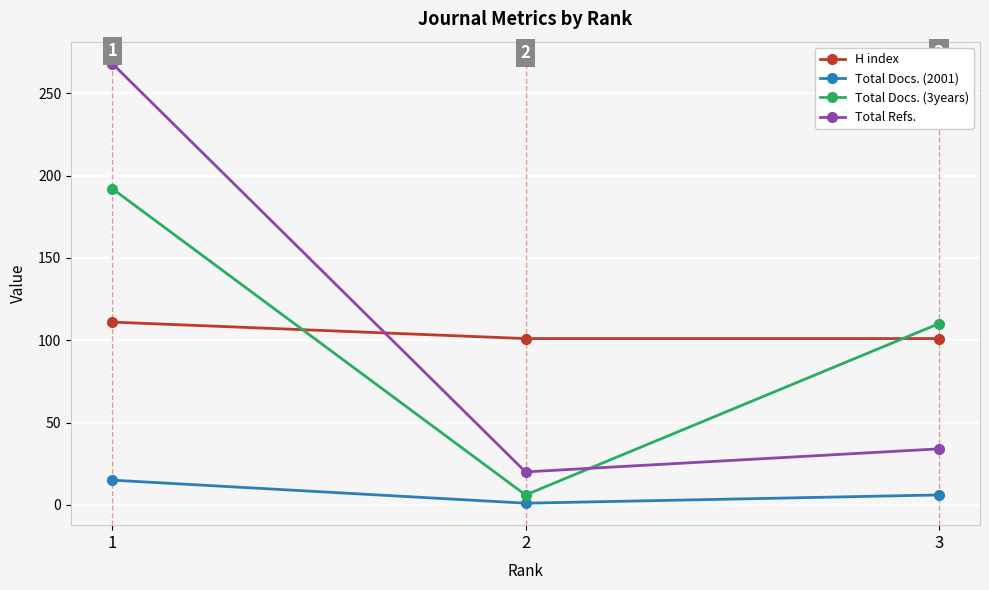

What is the average value of the H index series?

104